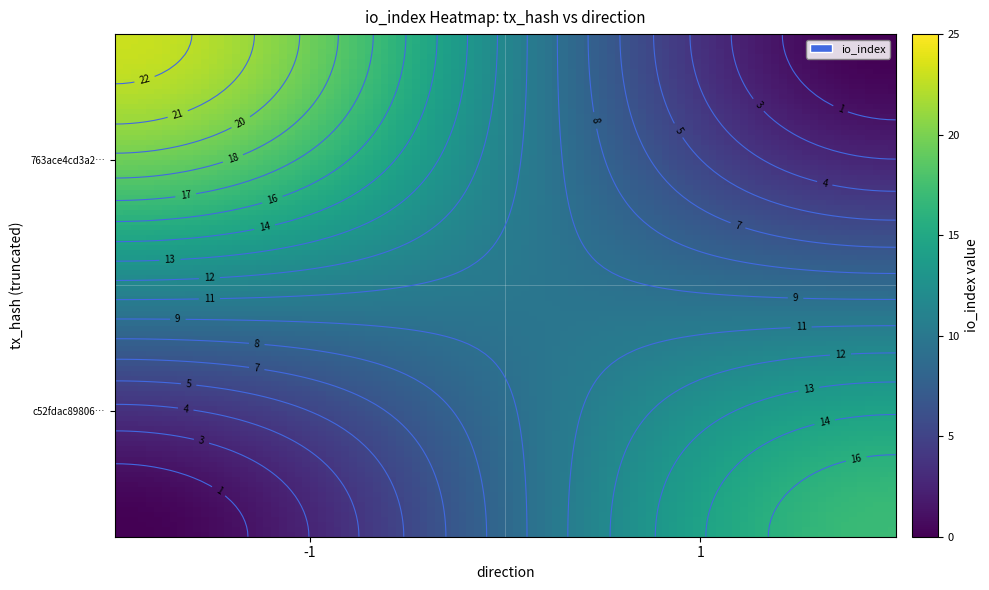

The value of 763ace4cd3a256761eda8f8e667c1ebb562c74d at io_index is 7.2. True or false?

False